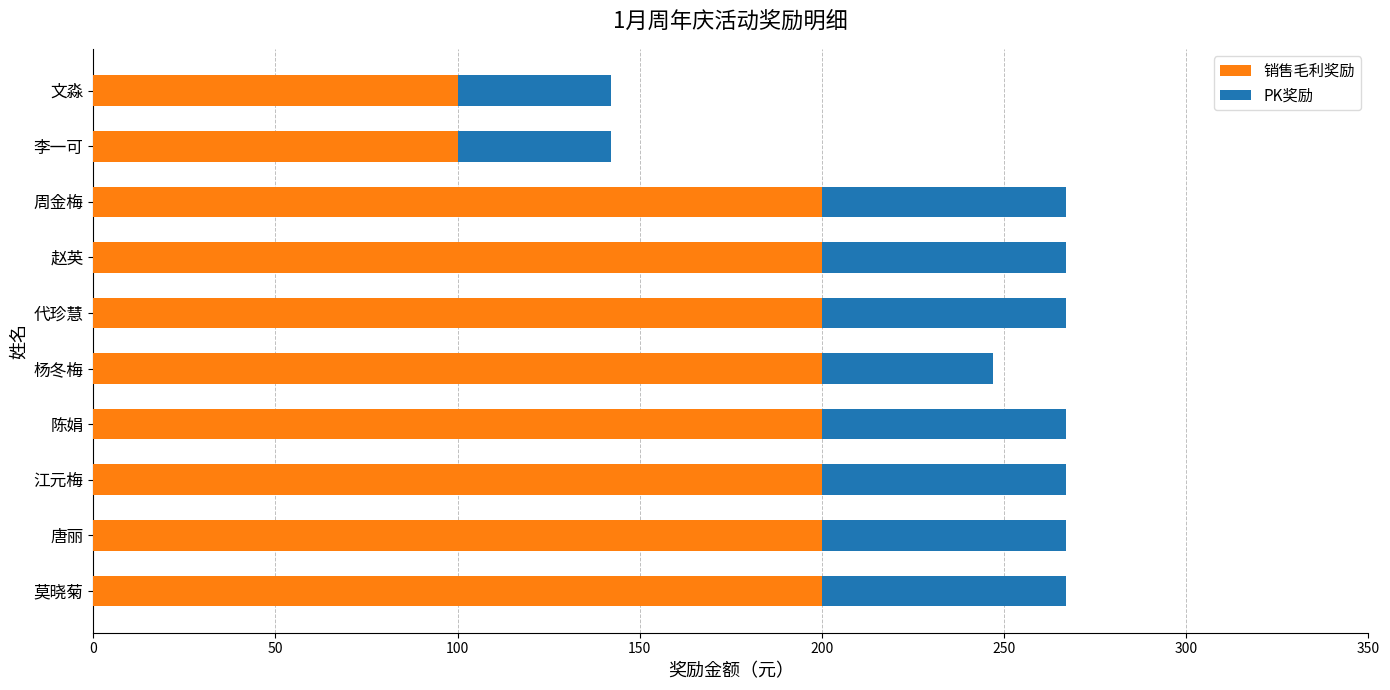

What is the difference between the second highest and second lowest values in the 销售毛利奖励 series?

100